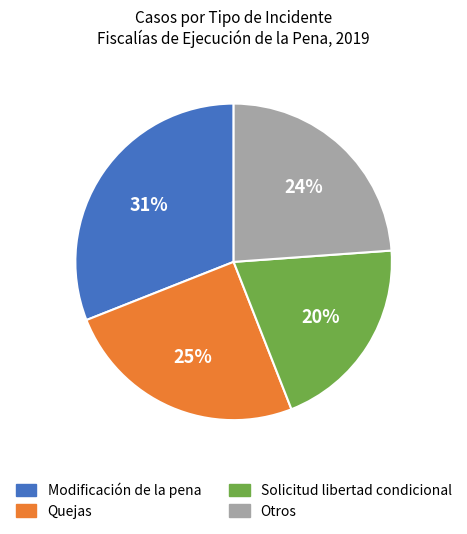

To the nearest percent, what is the difference between the largest and smallest slice percentages?

11%